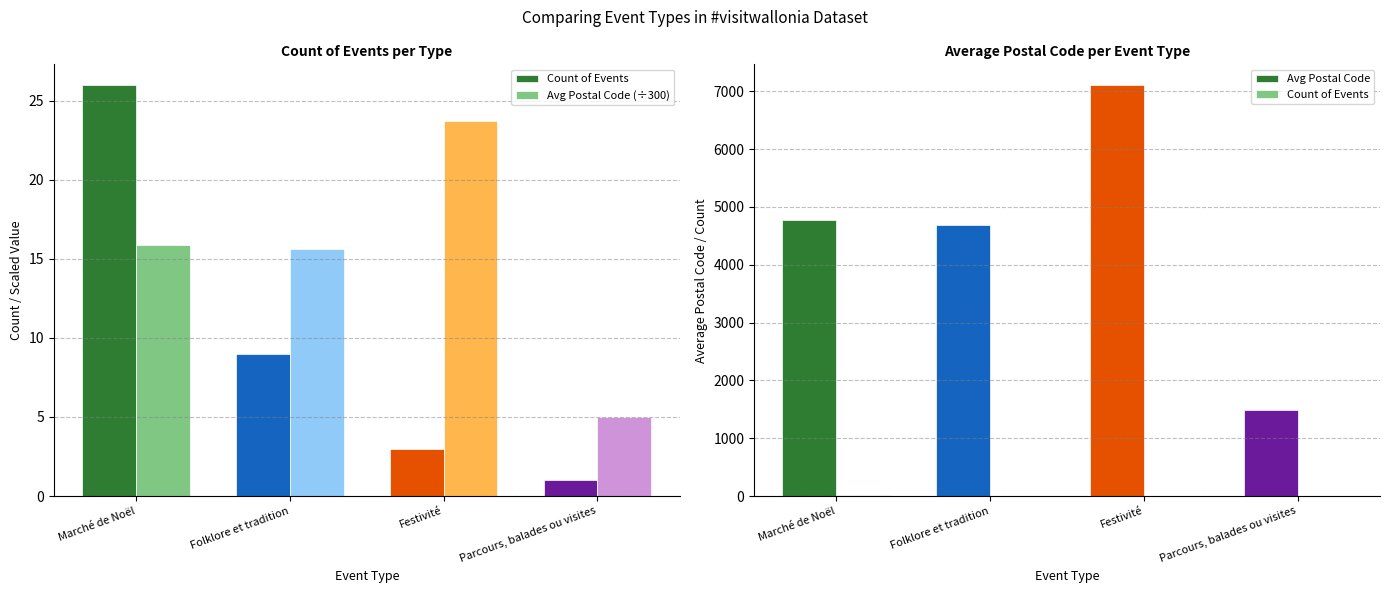

What is the value of the Avg Postal Code (÷300) bar at the 3rd from the left?

23.7